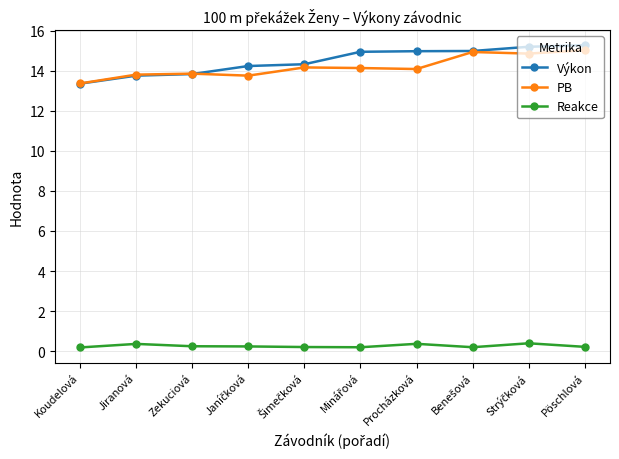

Rank the series by their maximum value, from lowest to highest.

Reakce, PB, Výkon